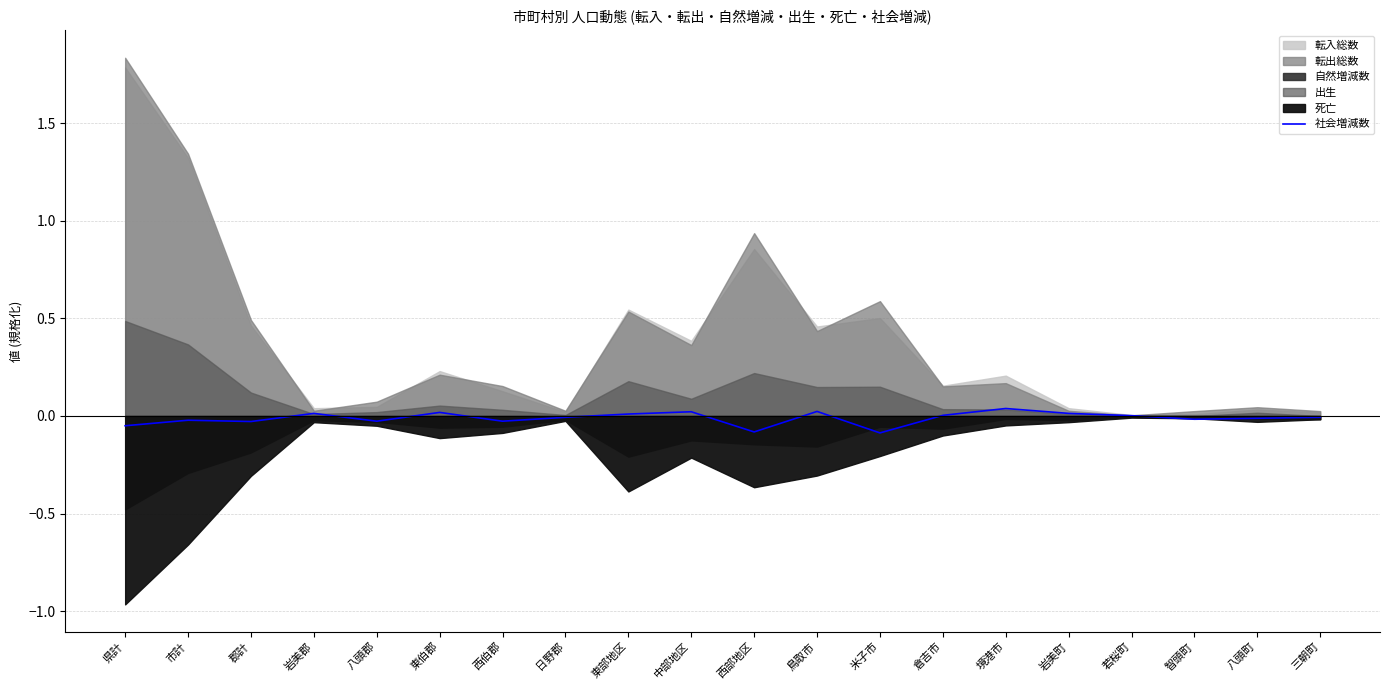

How many values exceed 0?

9